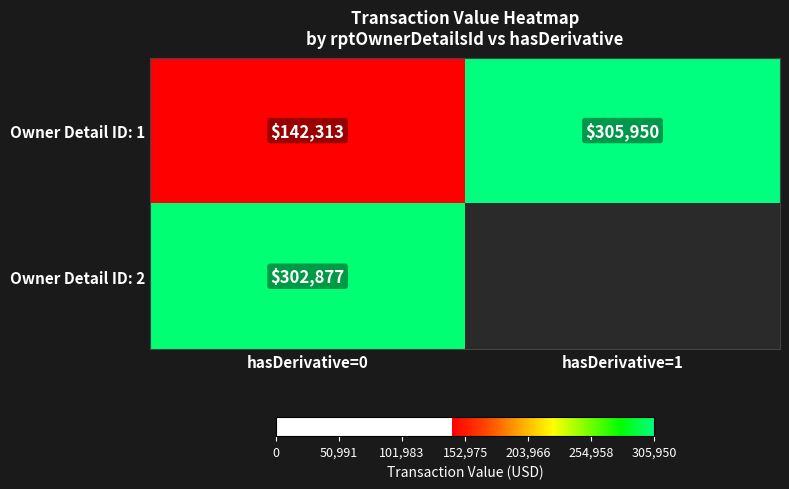

At how many categories does at least one series exceed 216912?

2